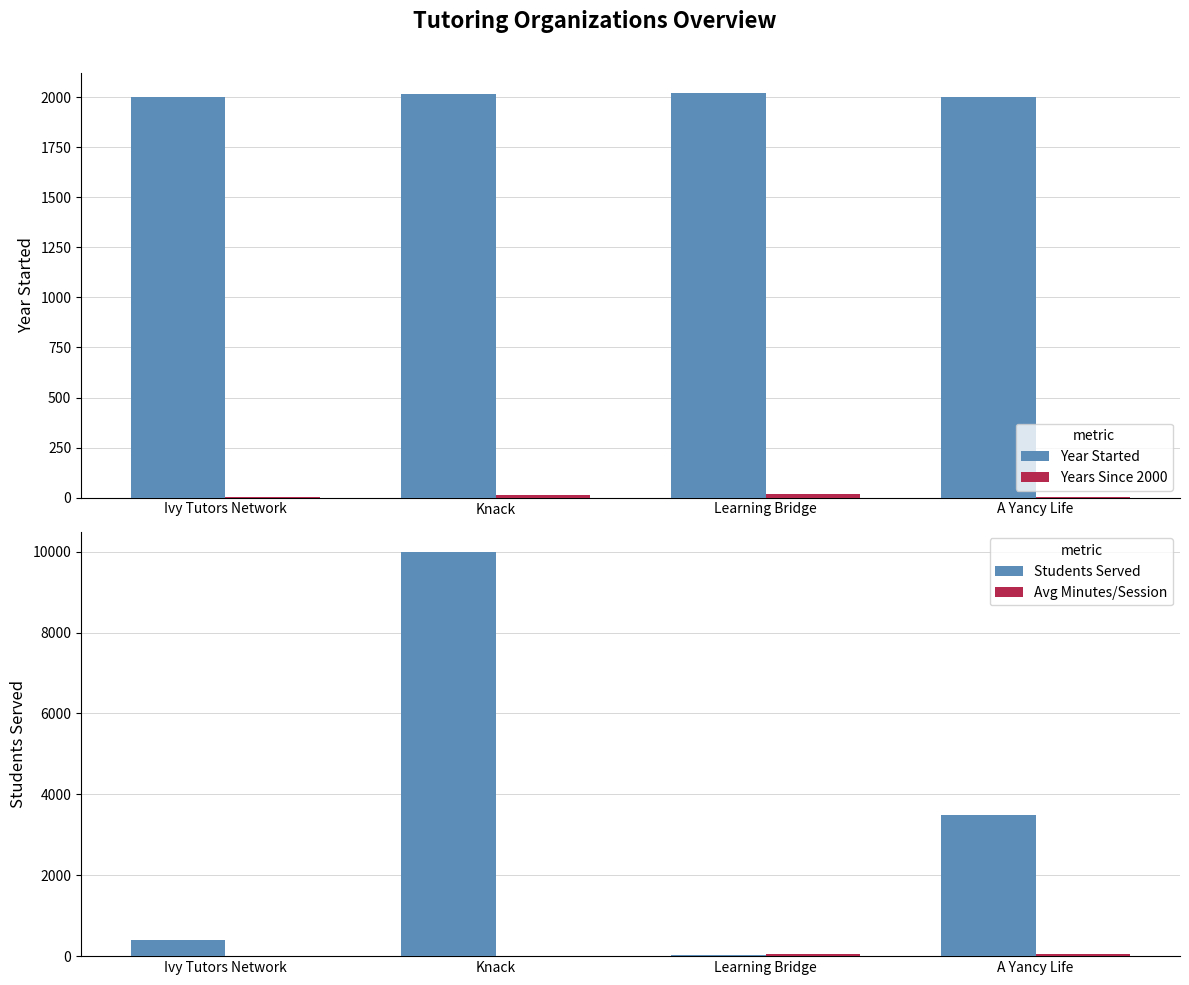

How many data points in Students Served are less than 3500?

2